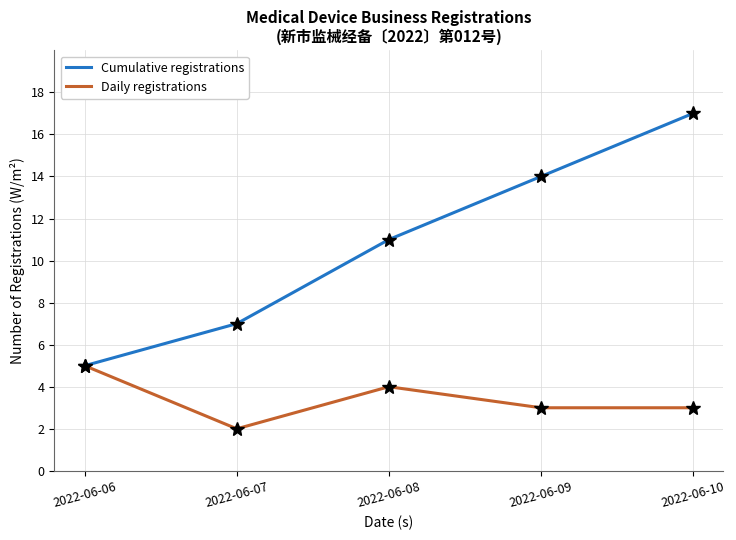

Rank the series by their average value, from lowest to highest.

Daily registrations, Cumulative registrations